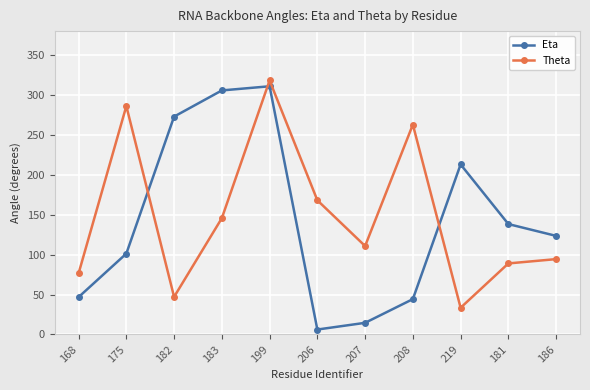

What is the difference between the Eta values at 182 and 168?

226.1